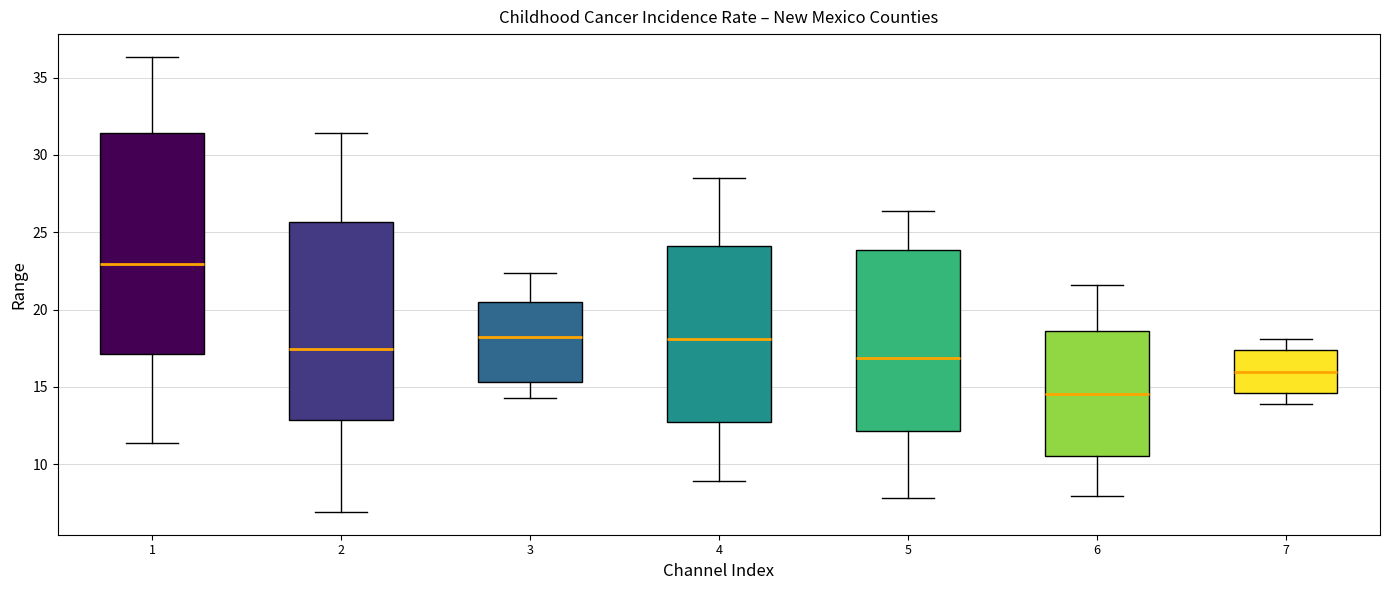

Comparing the boxes themselves (not the whiskers), which one is the tallest?

1